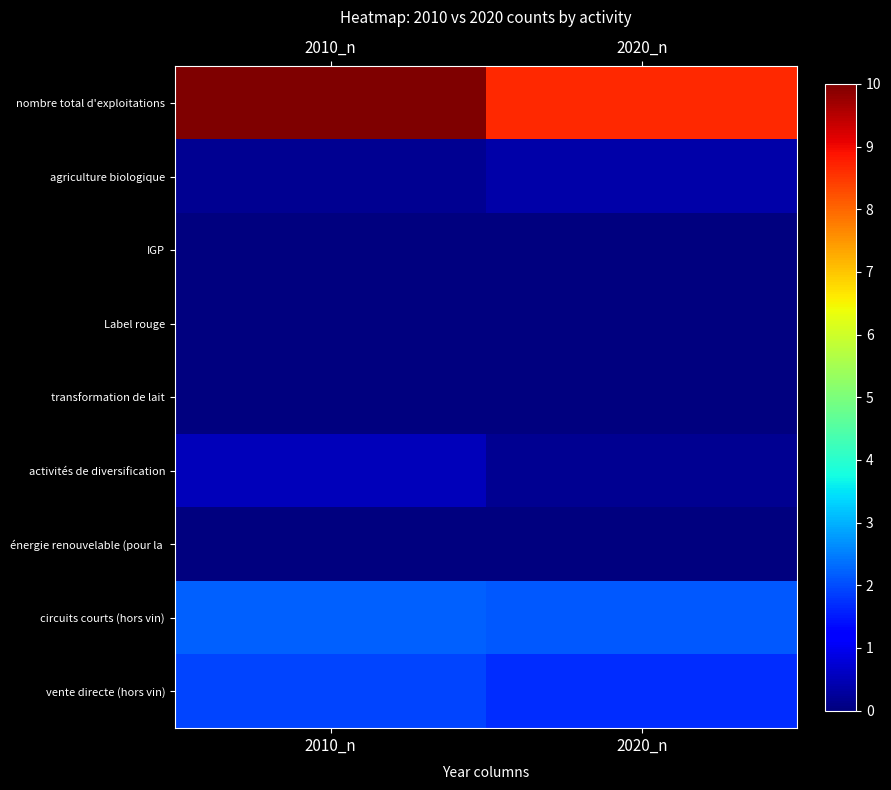

At which category is the sum across all series the highest?

2010_n